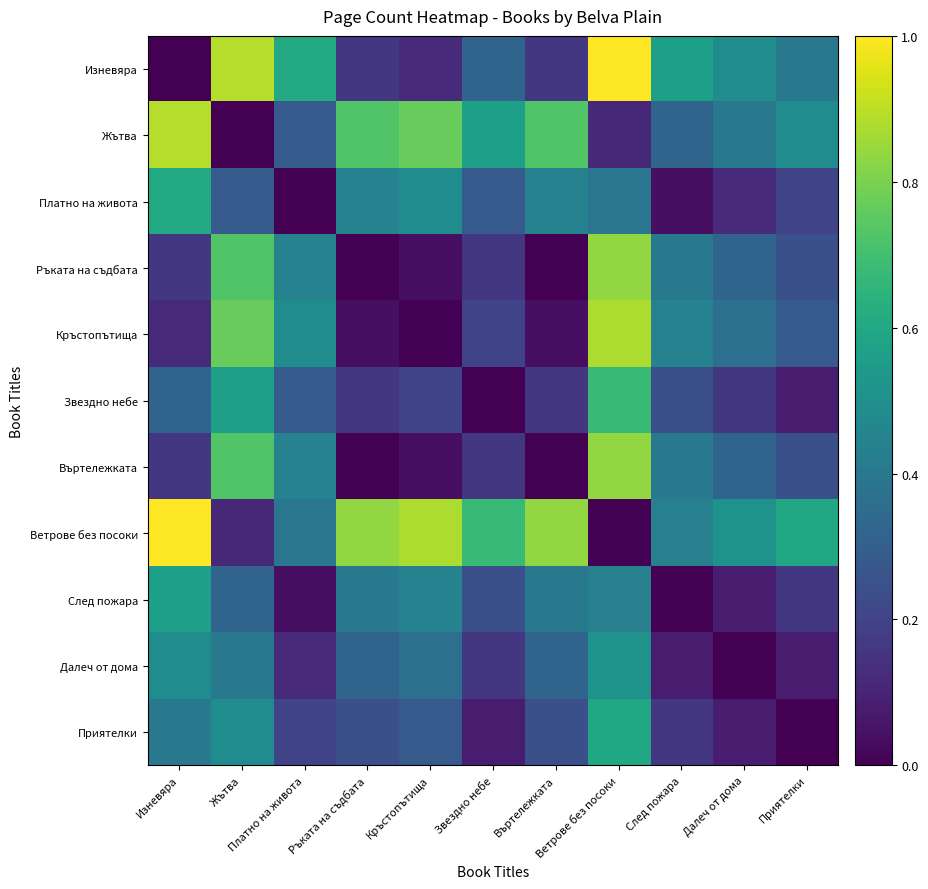

Which category has the lowest value across all series?

Изневяра